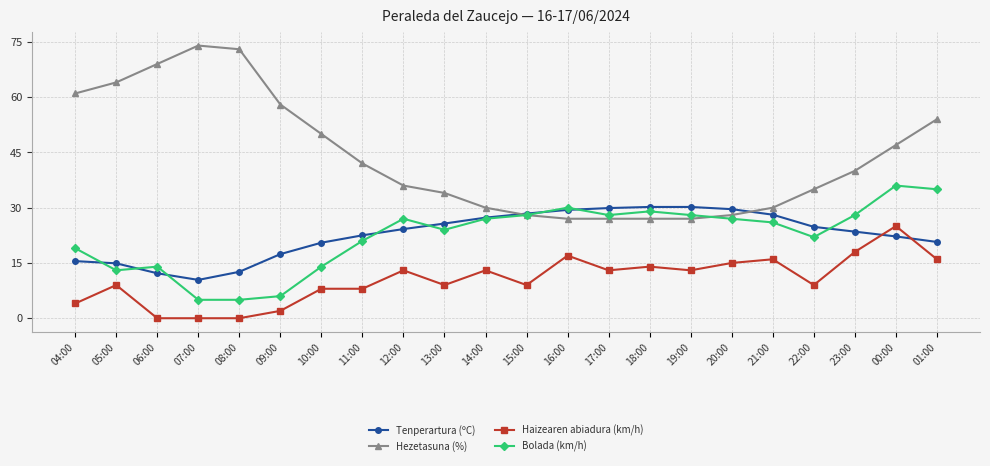

The value of Haizearen abiadura (km/h) at 16:00 is 17.0. True or false?

True